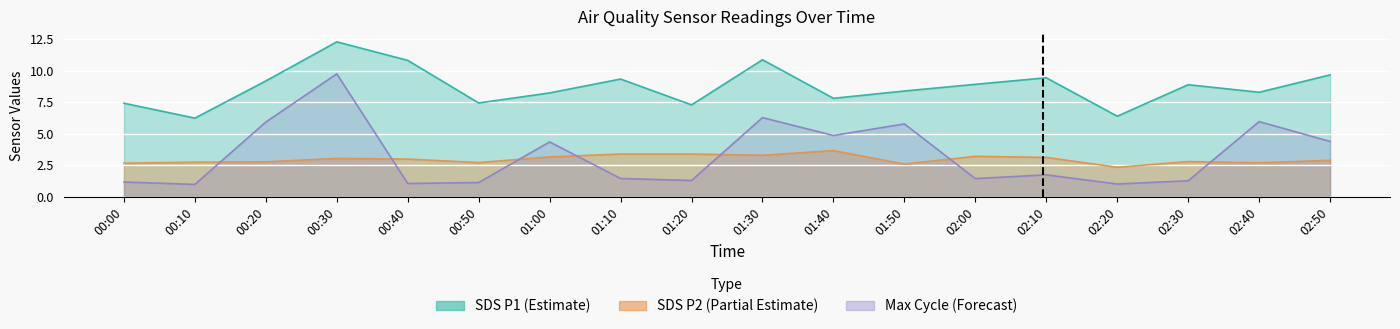

Between which two adjacent categories do Max_cycle_norm and SDS_P2 first intersect?

00:10 and 00:20